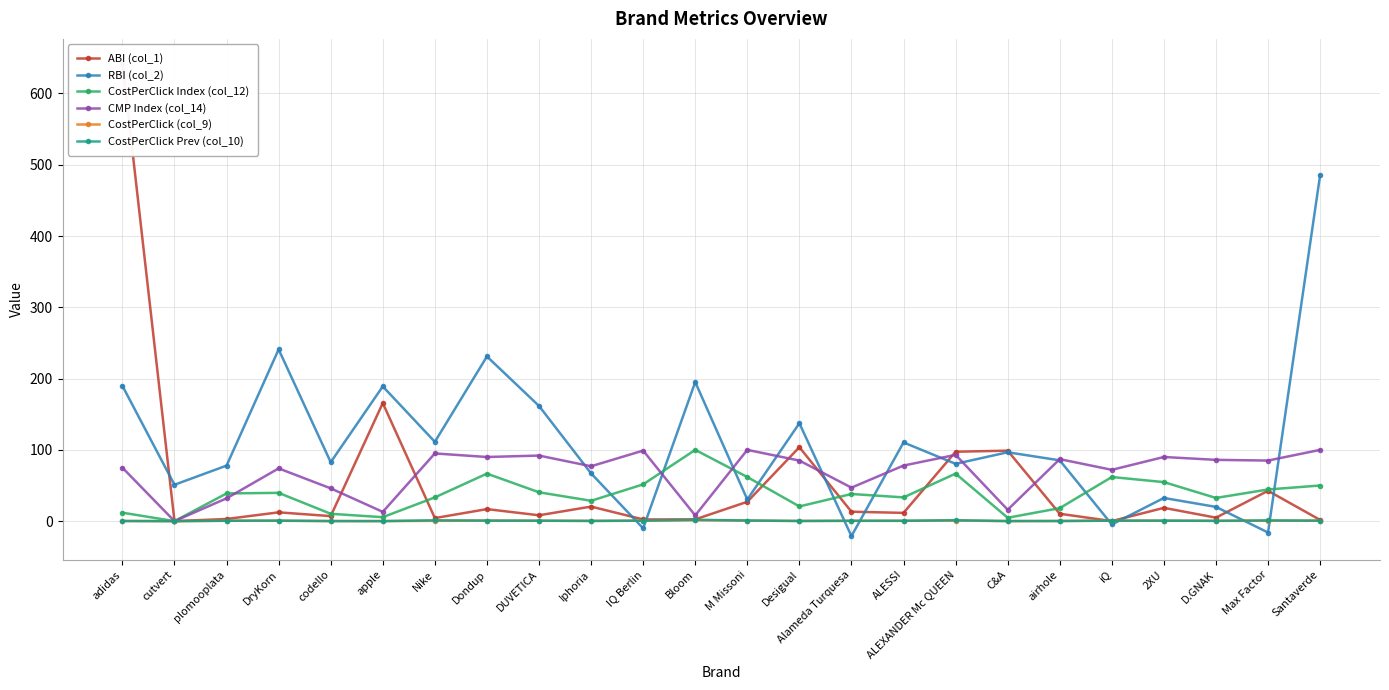

How many interior local valleys does the CostPerClick Prev (col_10) series have?

6